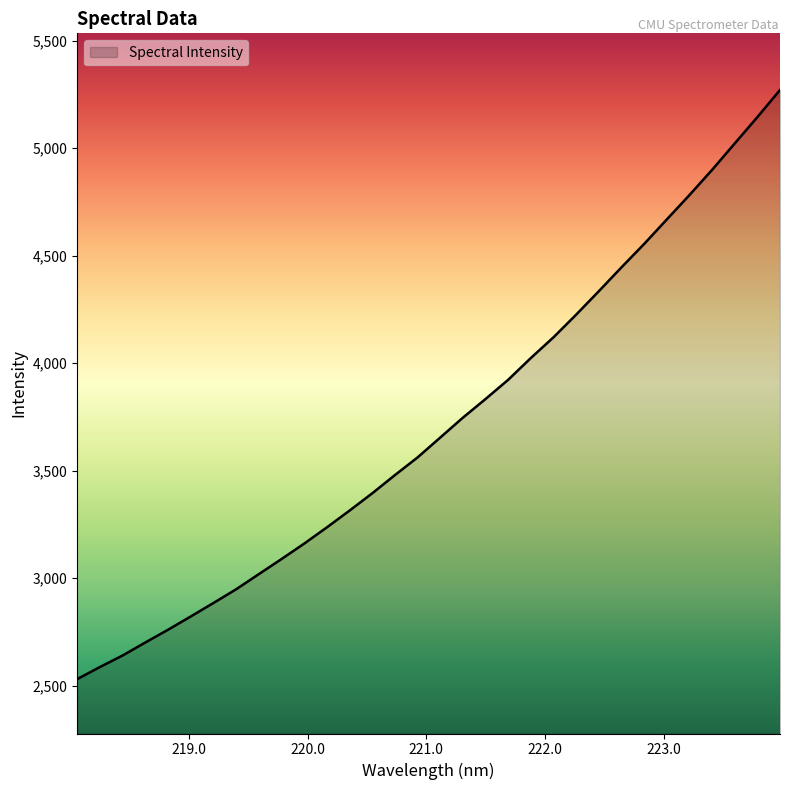

How many values exceed 3653?

16